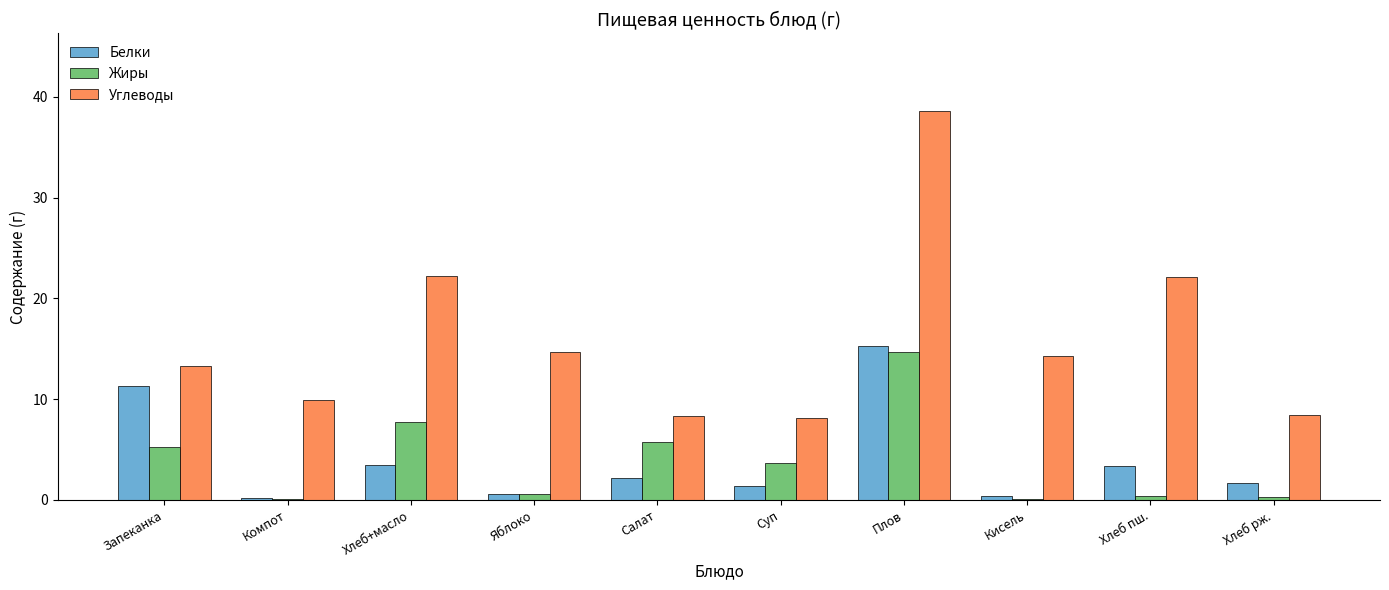

How many categories are shown in the chart?

10